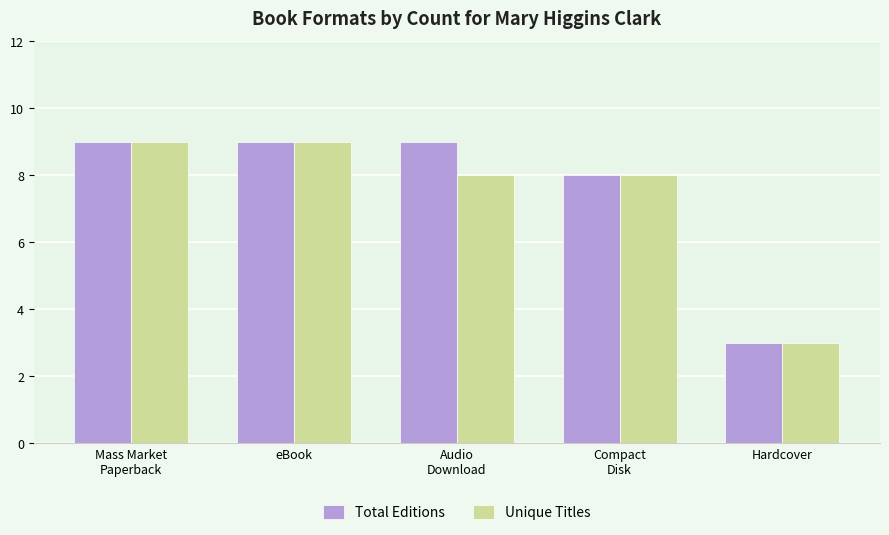

What is the maximum value for Unique Titles?

9